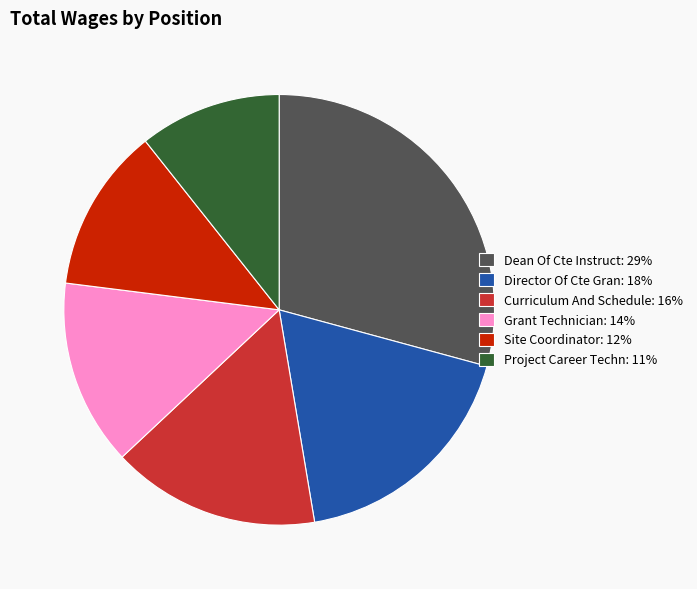

Do Site Coordinator: 12% and Director Of Cte Gran: 18% together represent more than half of the pie?

No